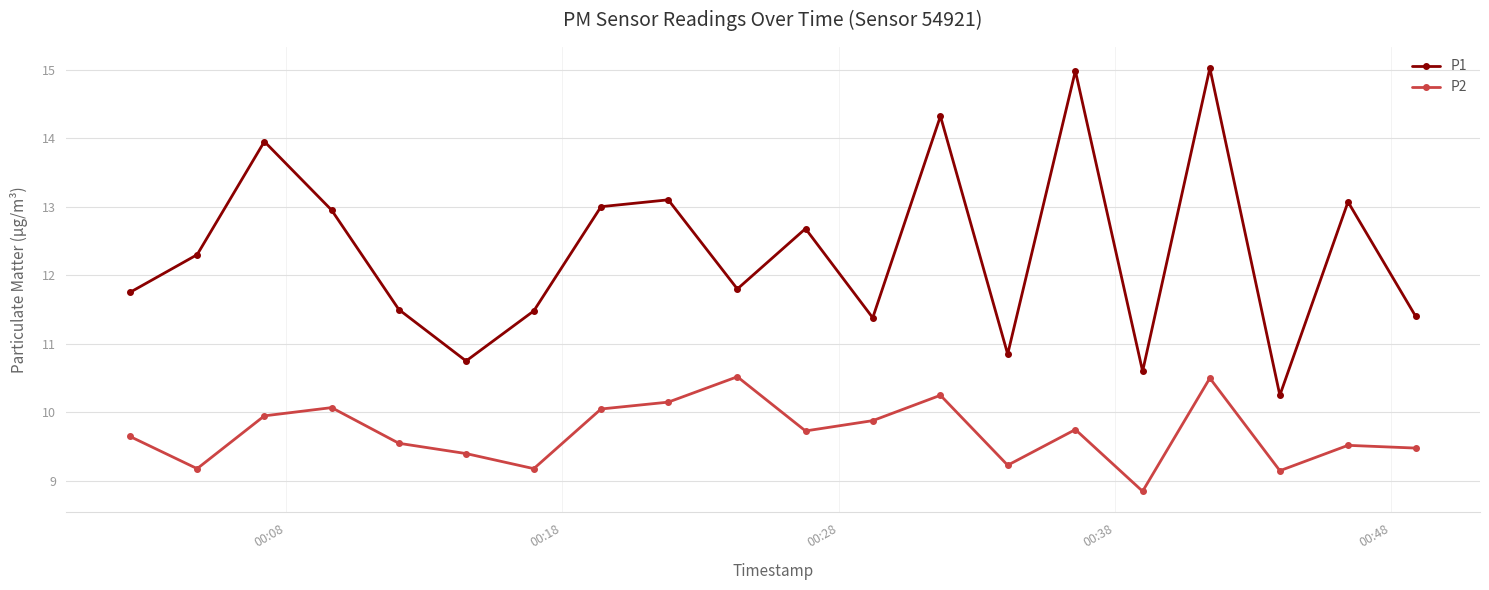

What is the maximum value for P2?

10.5